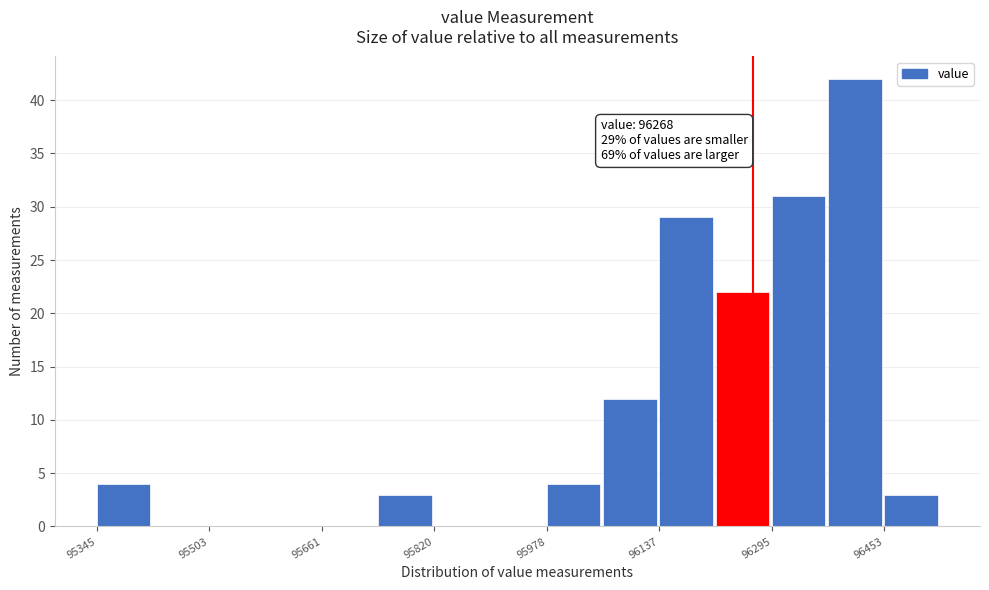

Read against the x-axis, roughly where is the centre of the tallest bar?

96420